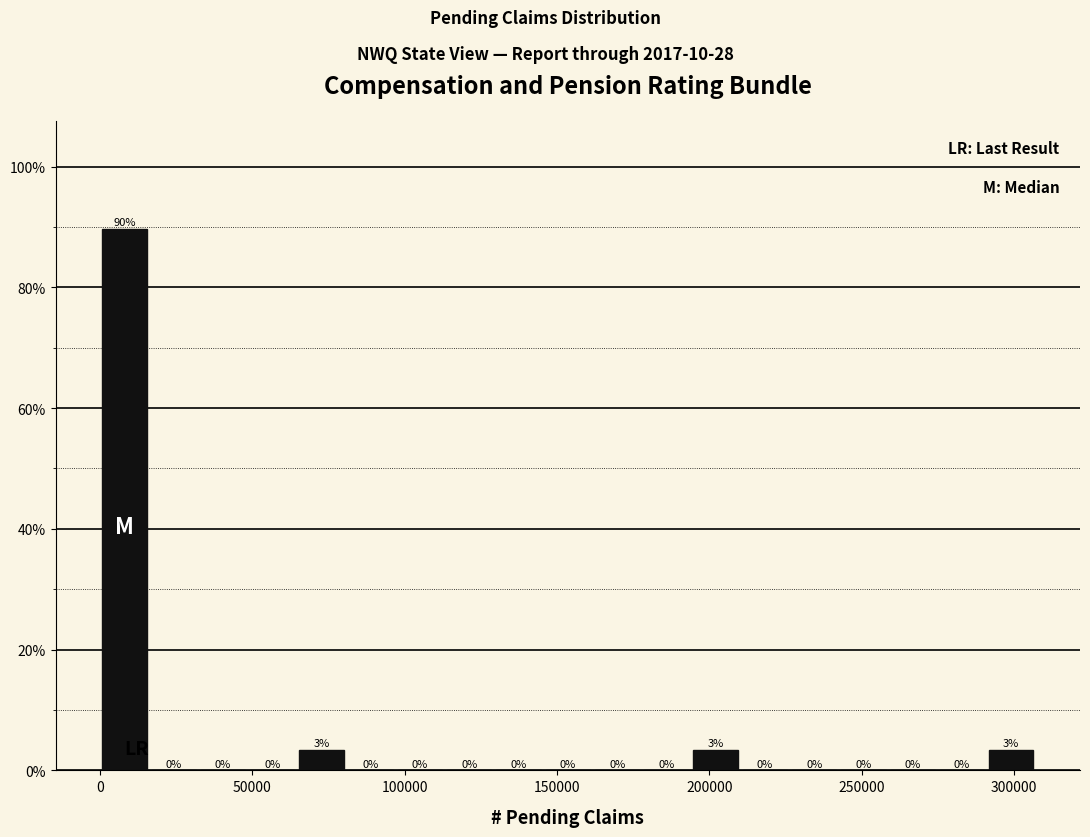

Read against the x-axis, roughly where is the centre of the tallest bar?

10000